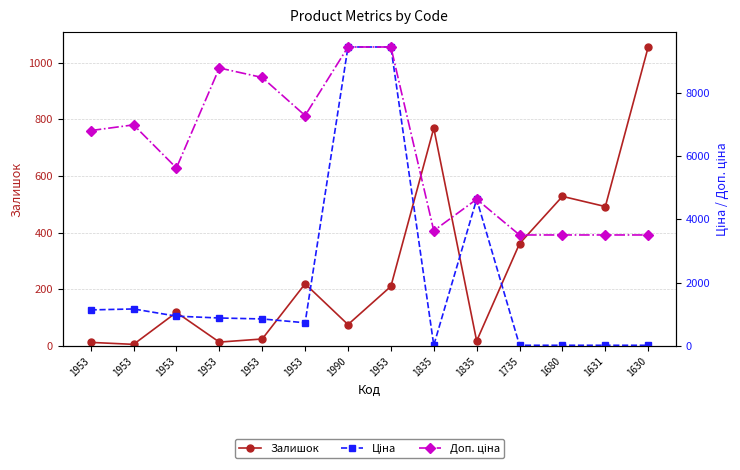

List the series in order of their overall mean, highest first.

Доп. ціна, Ціна, Залишок